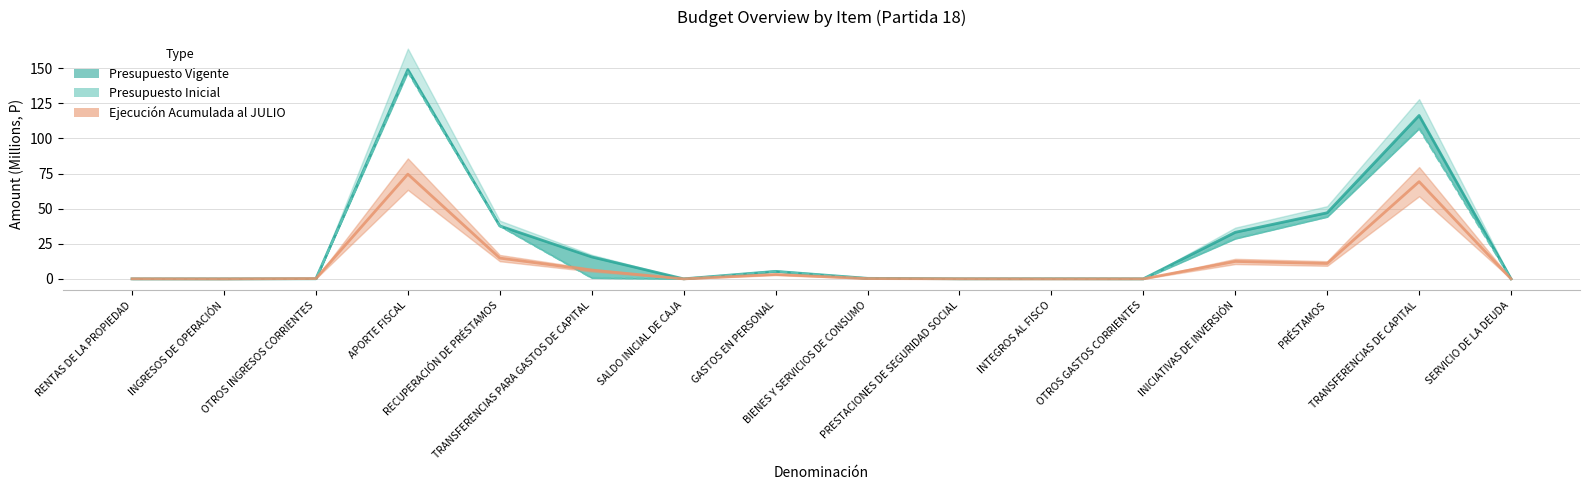

Rank the categories by Ejecución Acumulada al JULIO value from lowest to highest.

INGRESOS DE OPERACIÓN, SALDO INICIAL DE CAJA, INTEGROS AL FISCO, SERVICIO DE LA DEUDA, OTROS GASTOS CORRIENTES, RENTAS DE LA PROPIEDAD, PRESTACIONES DE SEGURIDAD SOCIAL, BIENES Y SERVICIOS DE CONSUMO, OTROS INGRESOS CORRIENTES, GASTOS EN PERSONAL, TRANSFERENCIAS PARA GASTOS DE CAPITAL, PRÉSTAMOS, INICIATIVAS DE INVERSIÓN, RECUPERACIÓN DE PRÉSTAMOS, TRANSFERENCIAS DE CAPITAL, APORTE FISCAL